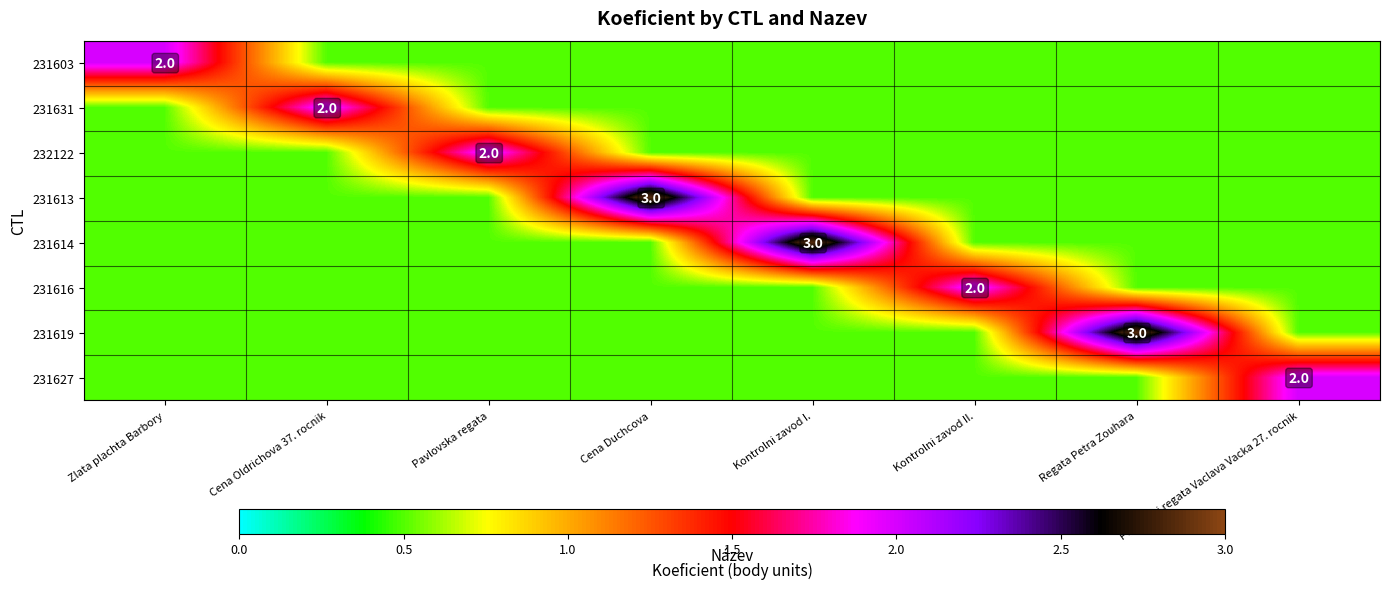

What is the minimum value shown in the chart?

0.5